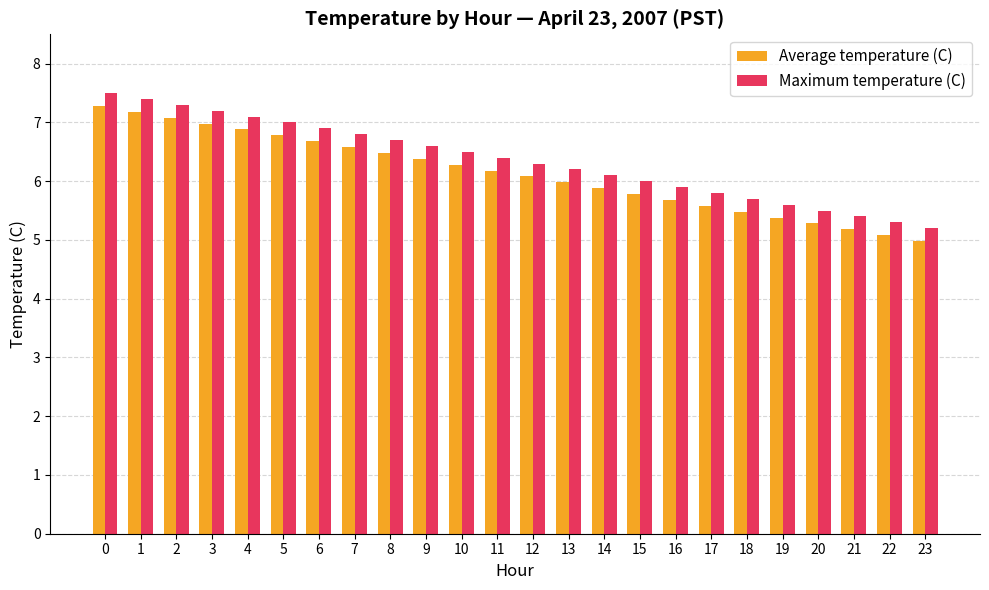

Which series has the largest total across all categories?

Maximum temperature (C)